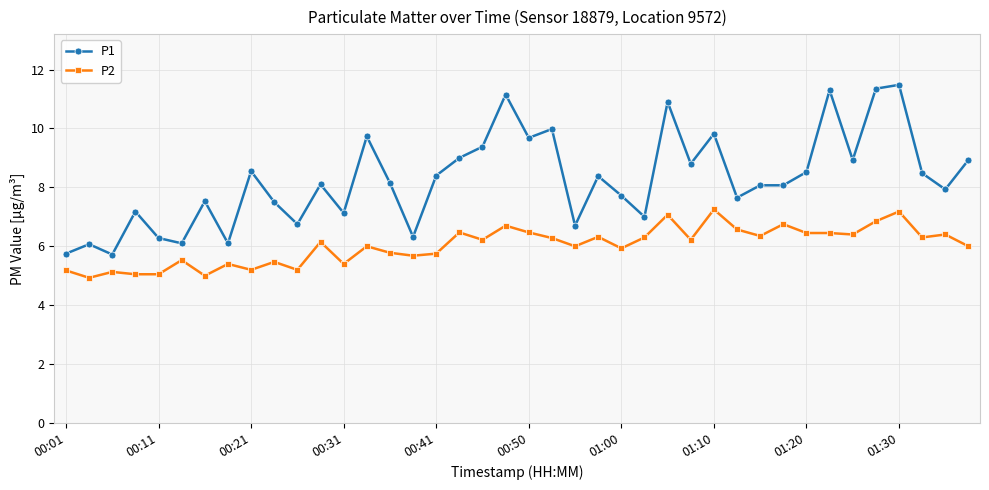

List the series in order of their overall mean, lowest first.

P2, P1